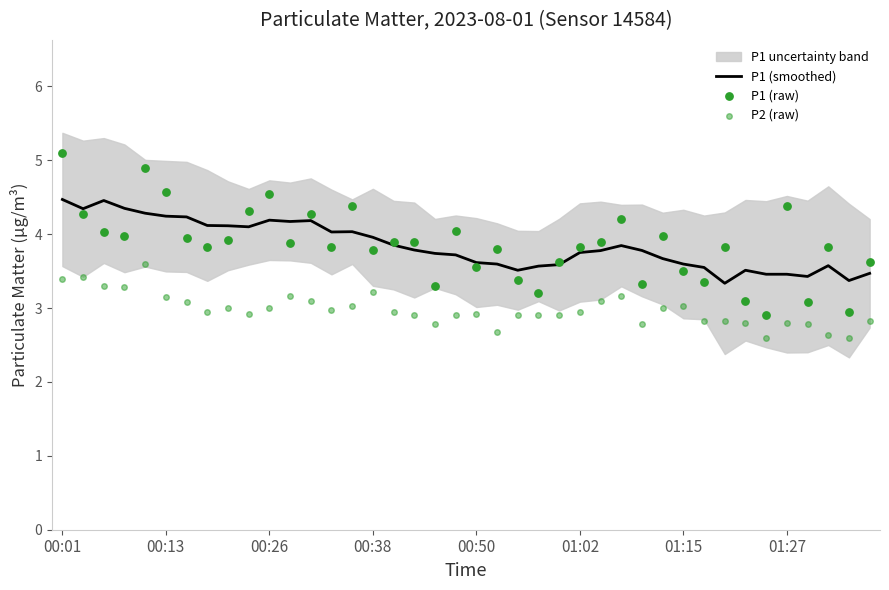

At how many categories does at least one series exceed 3?

40